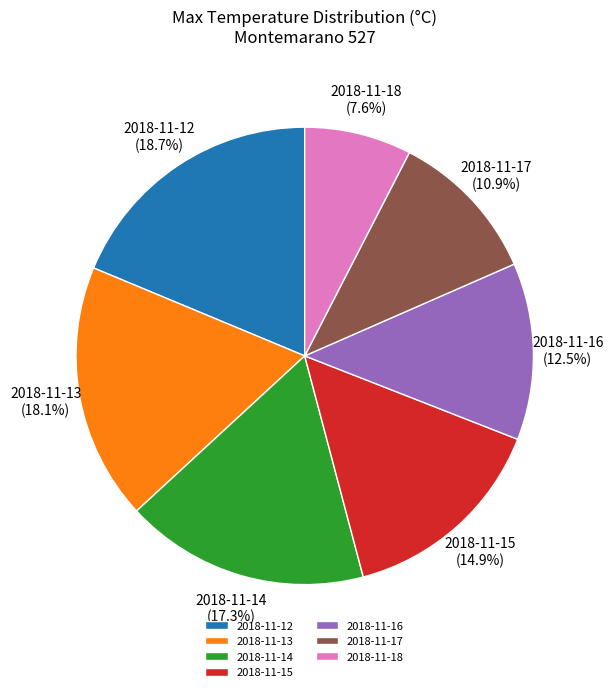

What is the smallest slice in the pie chart?

2018-11-18